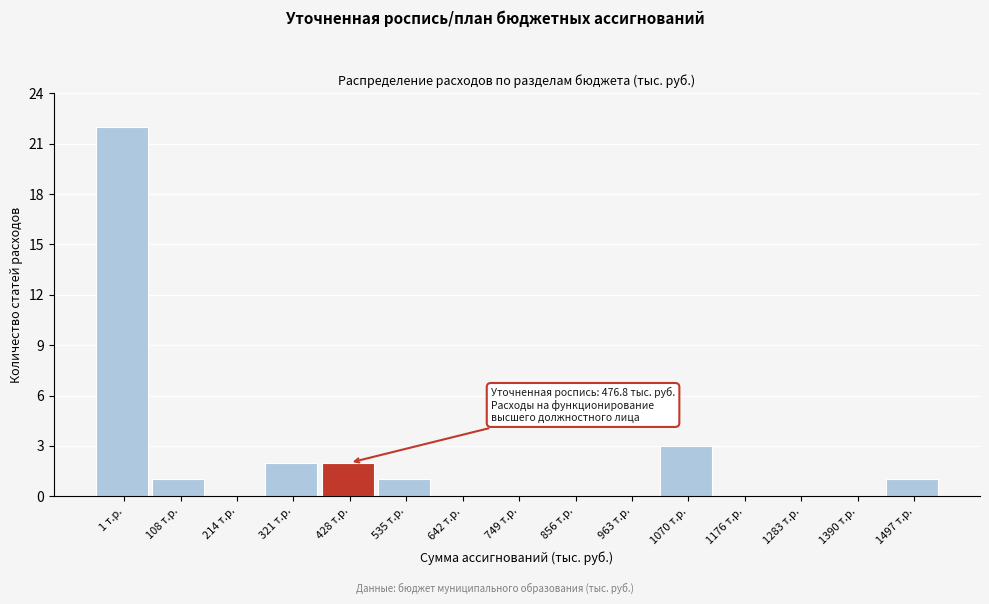

Reading left to right, list all the values displayed in this chart.

1 т.р.=22	108 т.р.=1	214 т.р.=0	321 т.р.=2	428 т.р.=2	535 т.р.=1	642 т.р.=0	749 т.р.=0	856 т.р.=0	963 т.р.=0	1070 т.р.=3	1176 т.р.=0	1283 т.р.=0	1390 т.р.=0	1497 т.р.=1